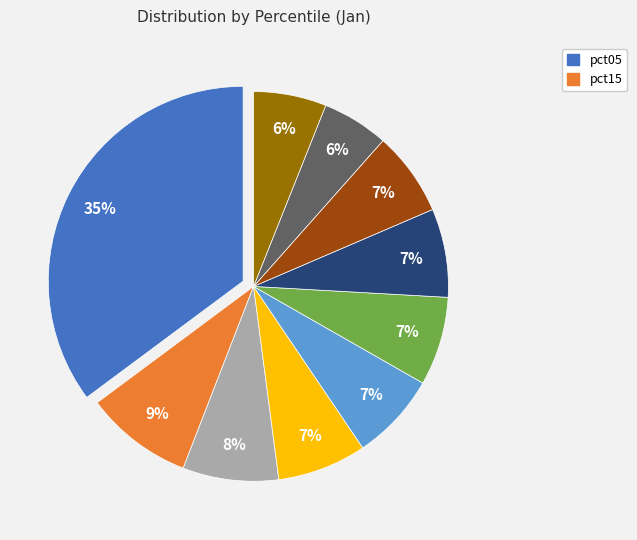

Is there a majority slice in this chart?

No